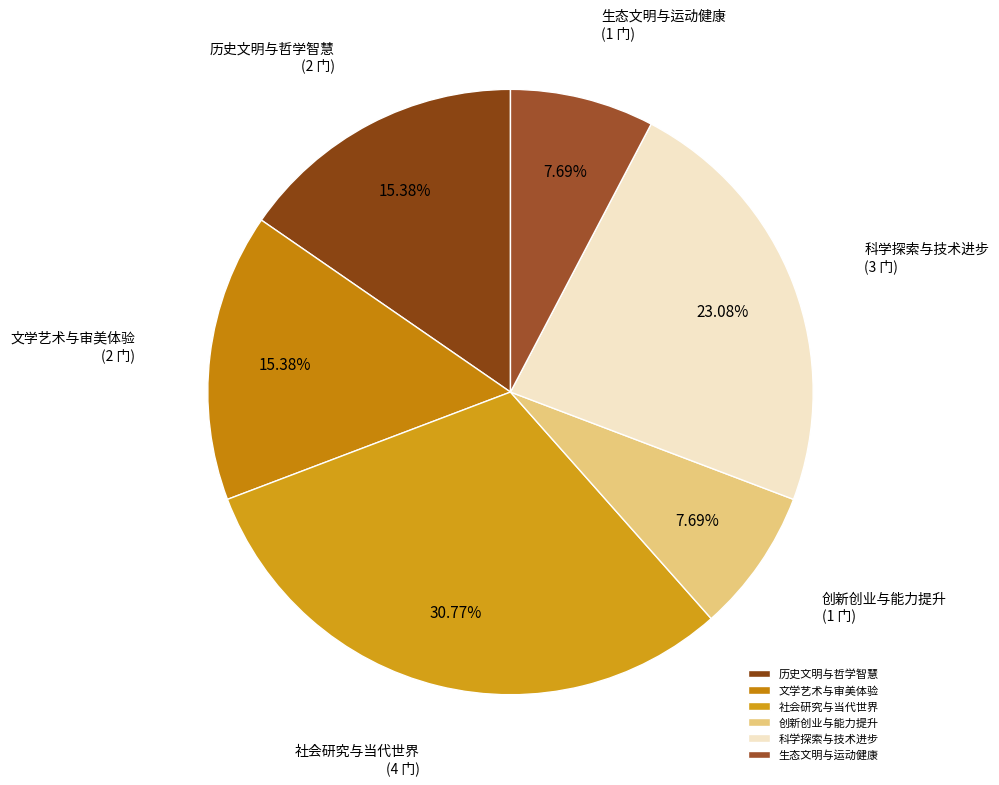

Does 社会研究与当代世界 represent more than half of the total?

No